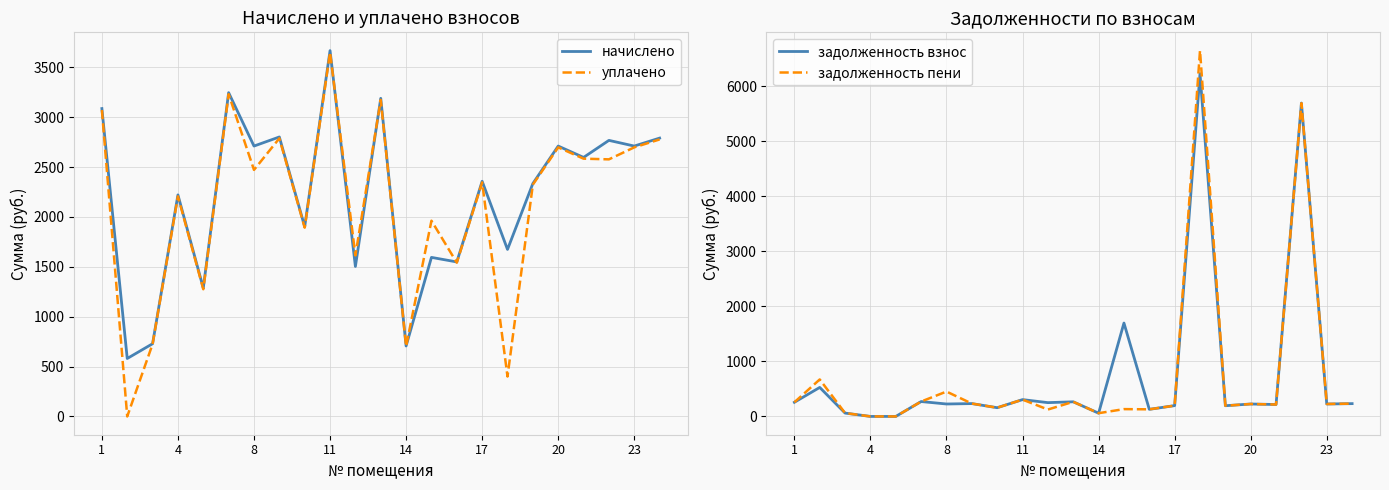

What is the lowest value of the начислено series?

580.8